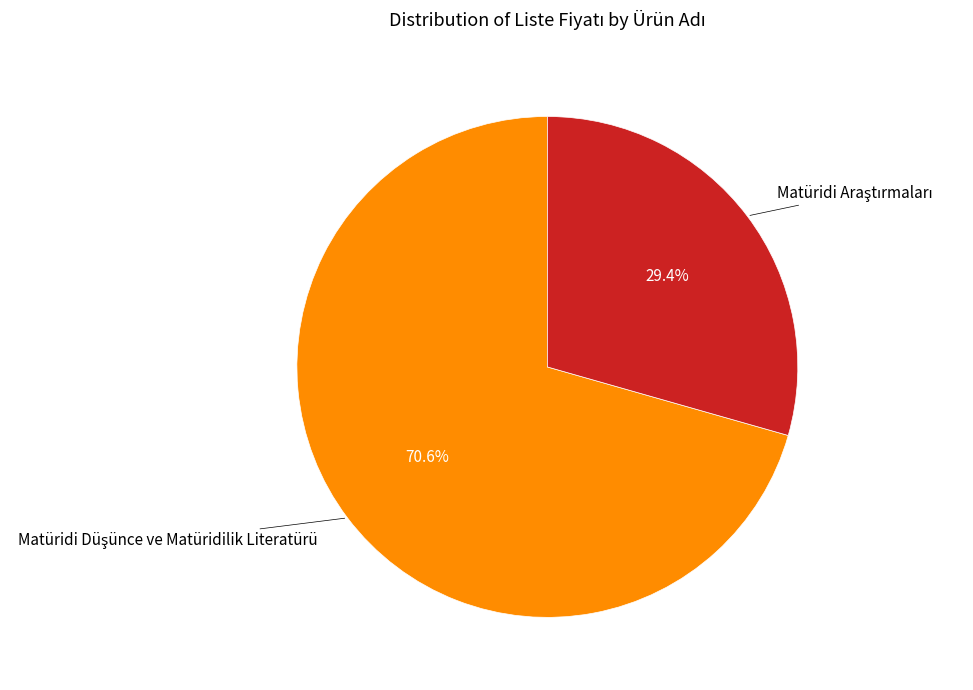

Is there a majority slice in this chart?

Yes